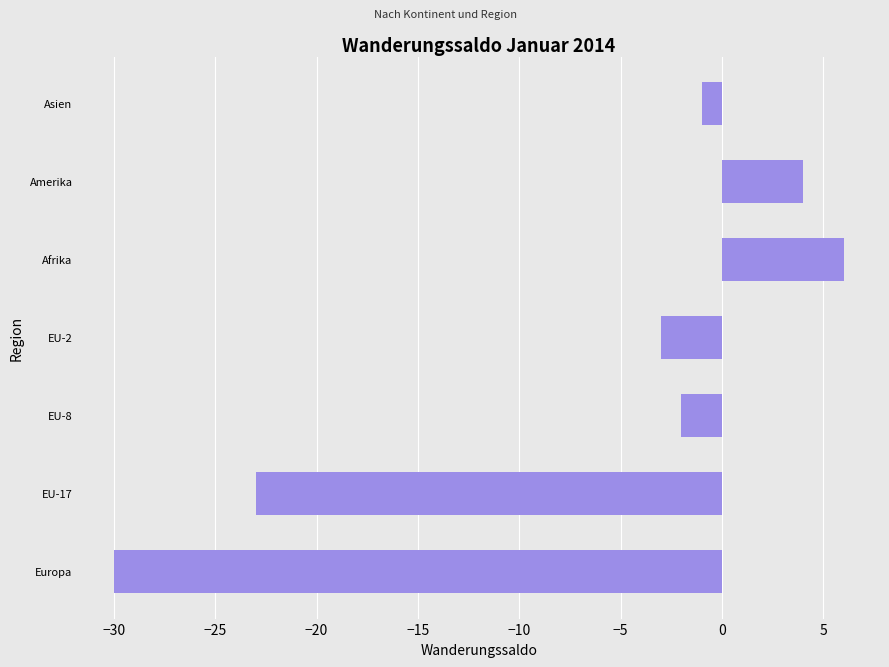

Between Afrika and Amerika, which is larger?

Afrika